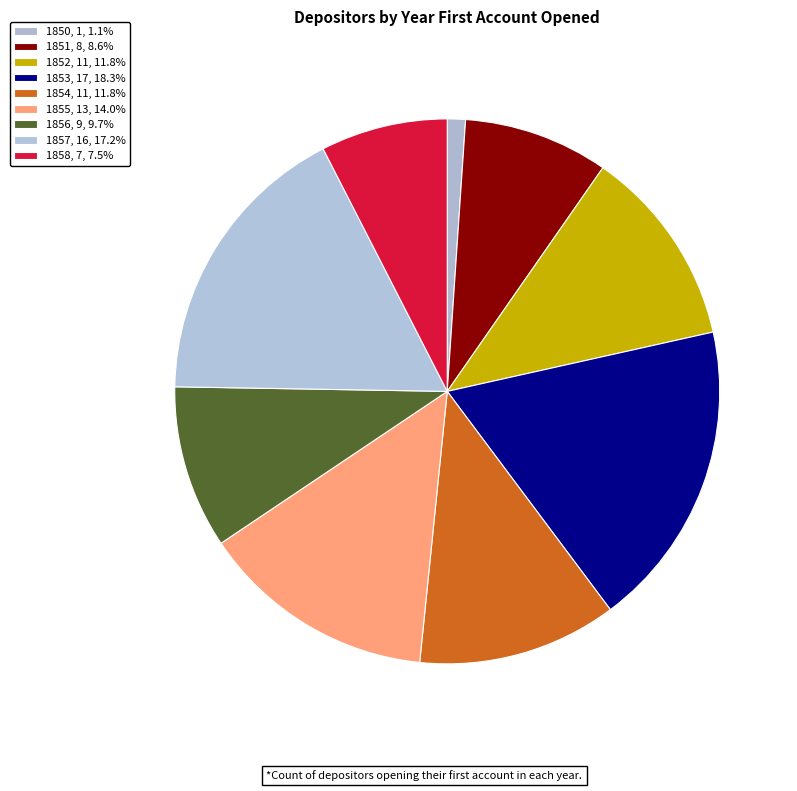

What is the ratio of the value at 1855 to the value at 1857?

0.8